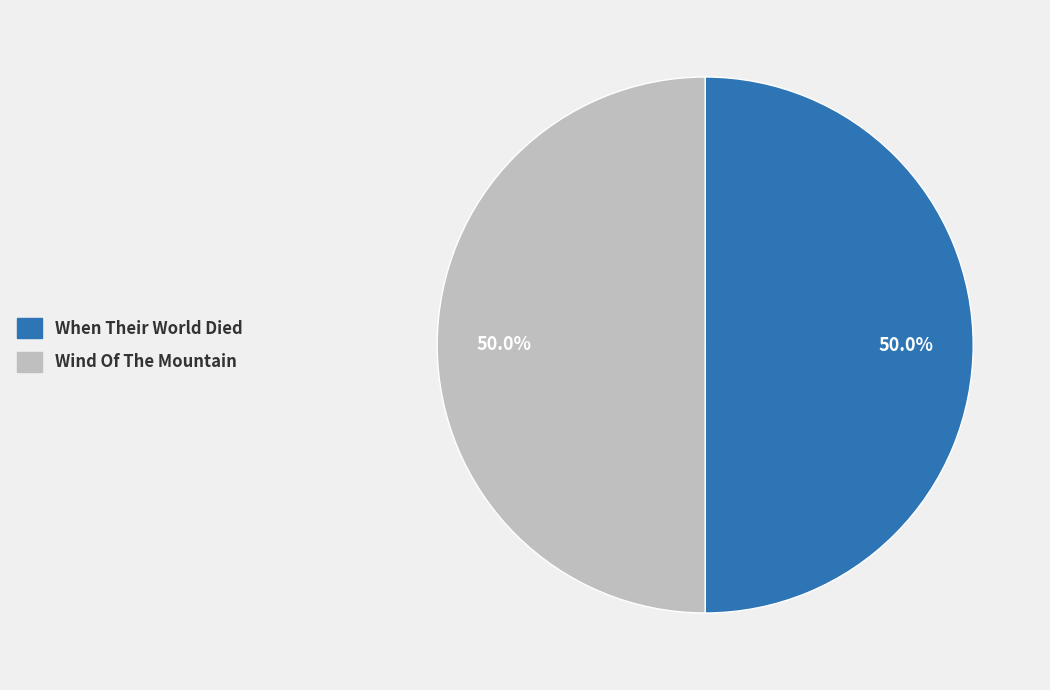

What is the ratio of the value at Wind Of The Mountain to the value at When Their World Died?

1.0